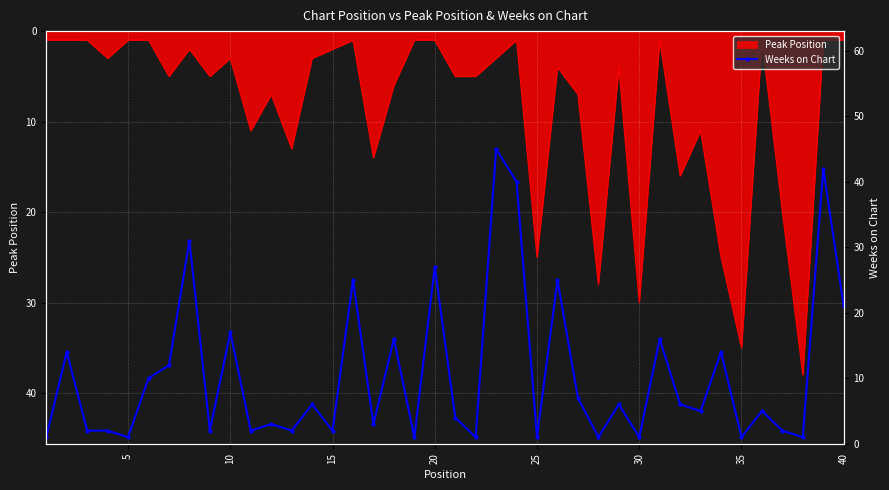

Does the chart display data point markers on the line(s)?

No